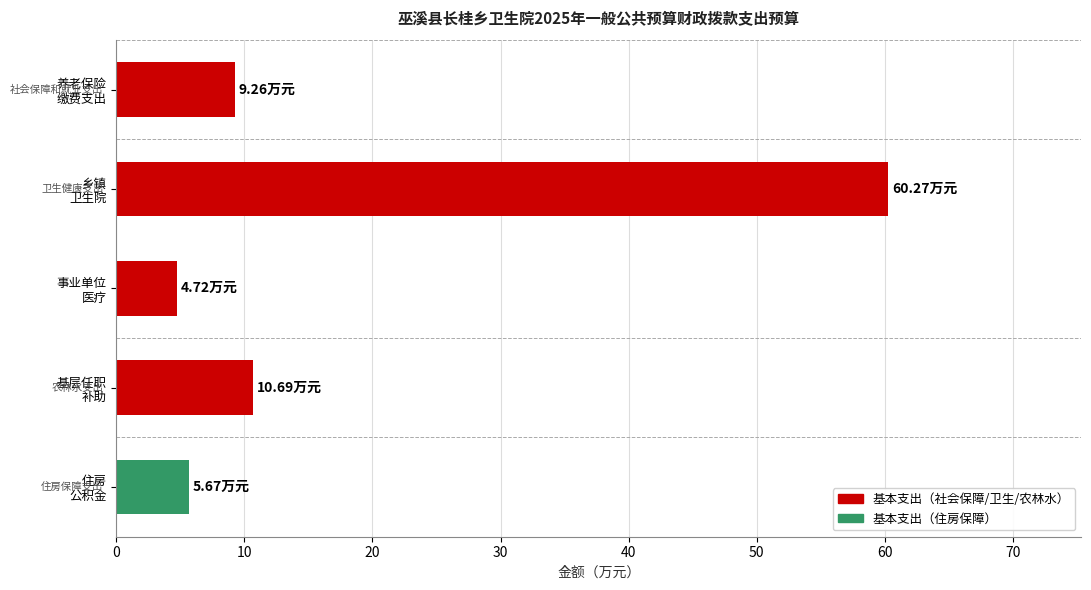

What is the difference between the maximum and second lowest values?

54.6